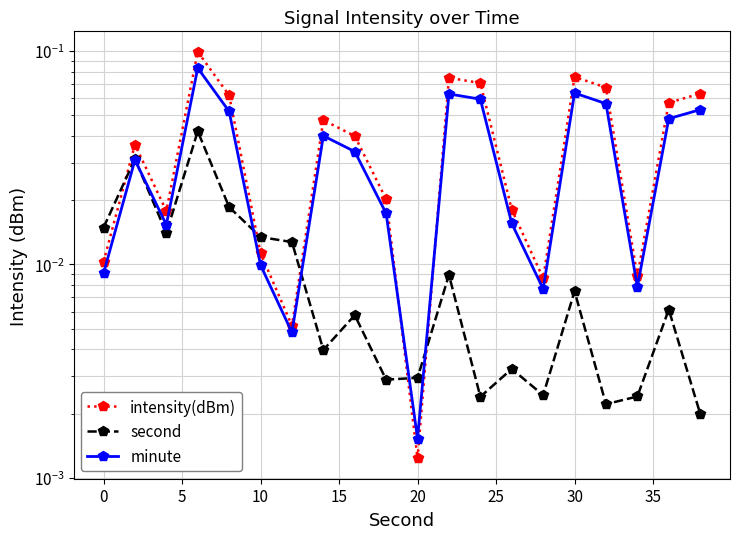

How many distinct data groups are displayed?

3